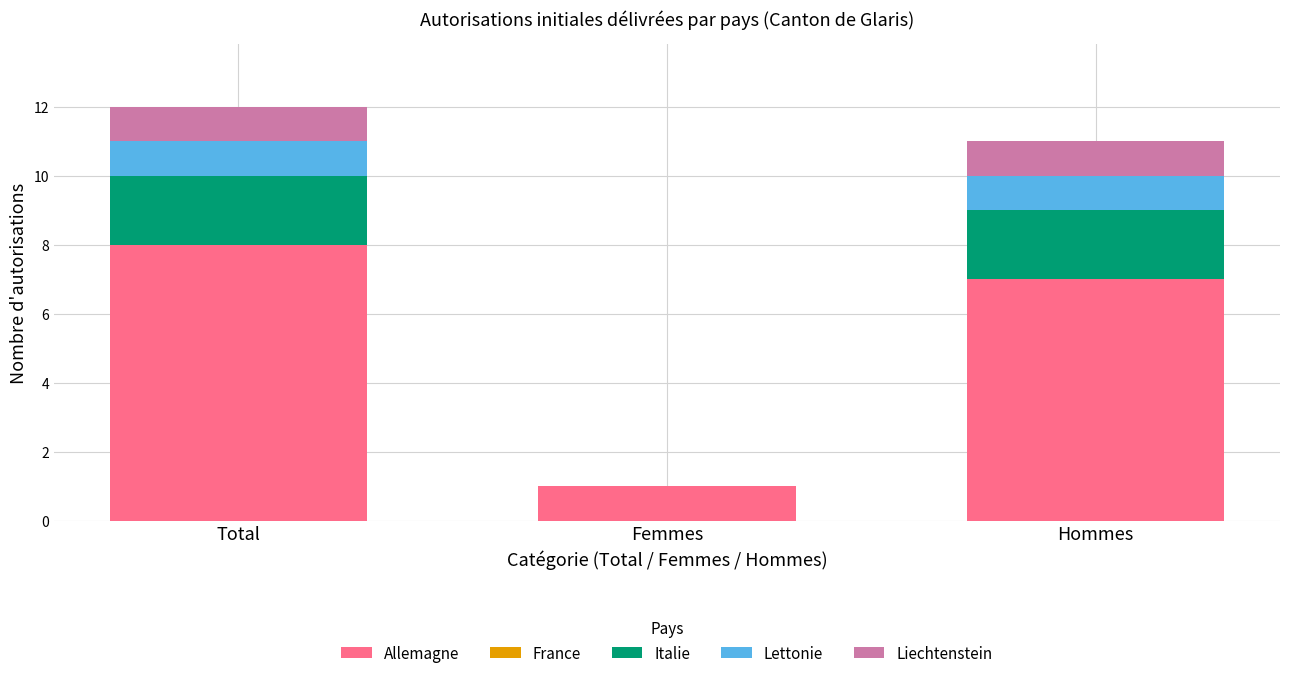

Reading left to right, list the values for the Allemagne series.

Total=8	Femmes=1	Hommes=7